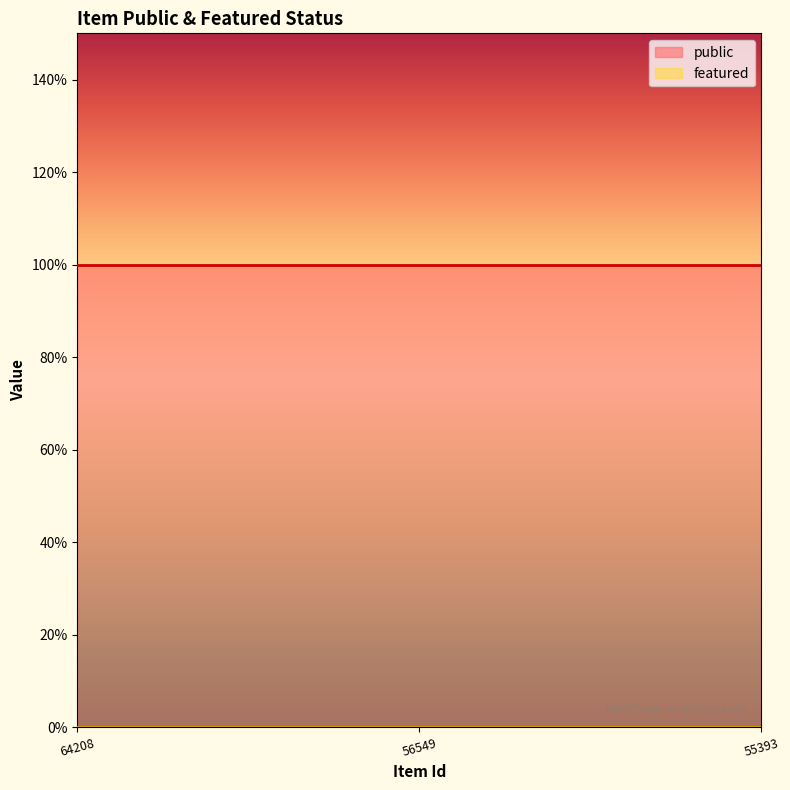

The value of public at 56549 is 1. True or false?

True